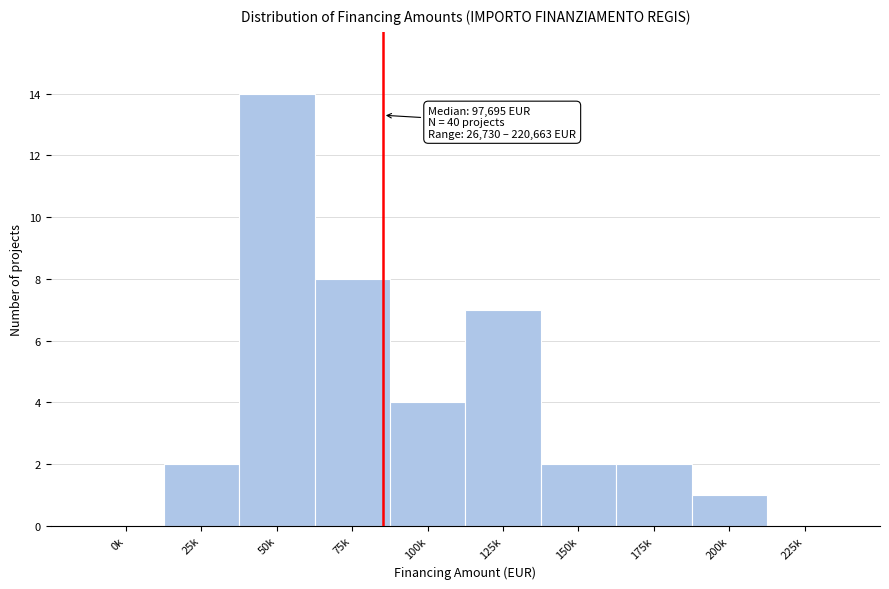

Reading right to left, what are all the values shown in this chart?

225k=0	200k=1	175k=2	150k=2	125k=7	100k=4	75k=8	50k=14	25k=2	0k=0